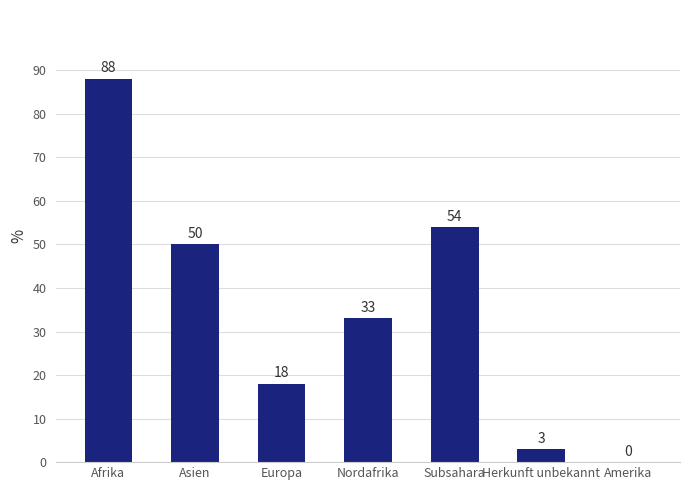

What is the sum of the values at Herkunft unbekannt and Europa?

21